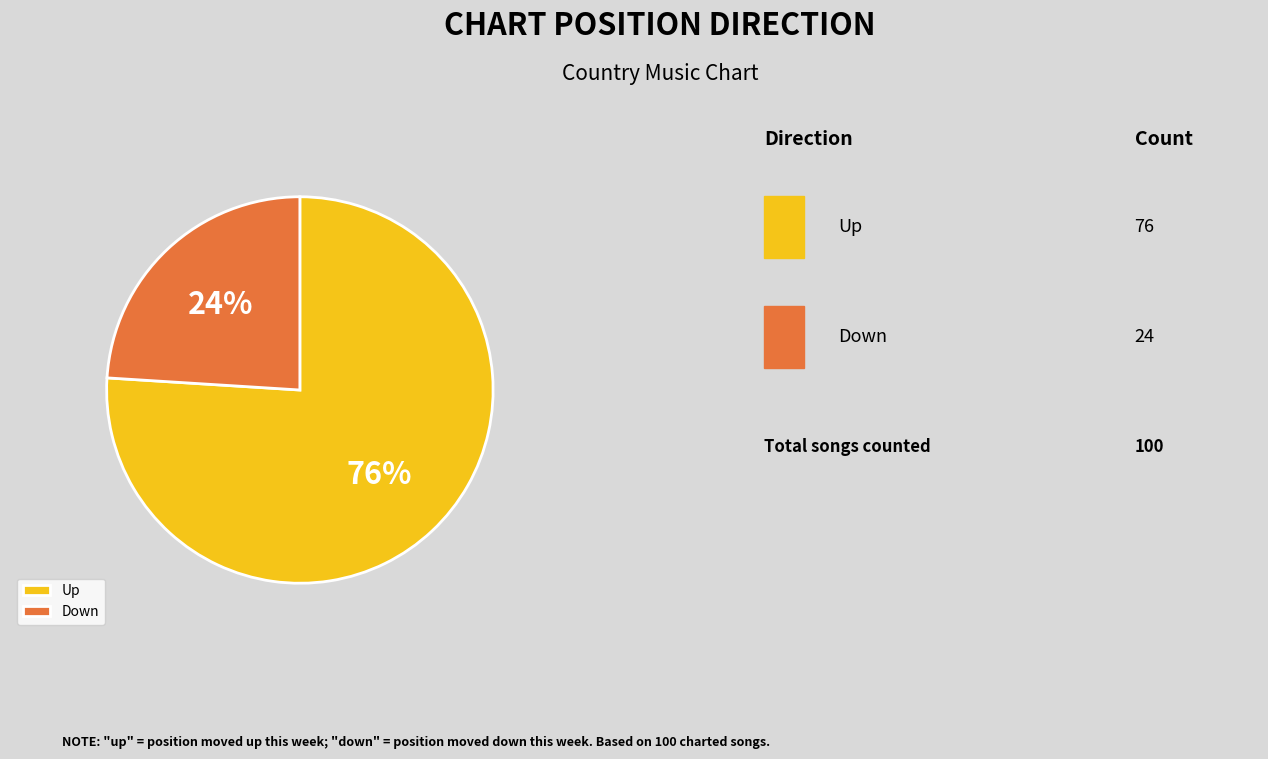

The Down slice represents 29% of the pie. True or false?

False